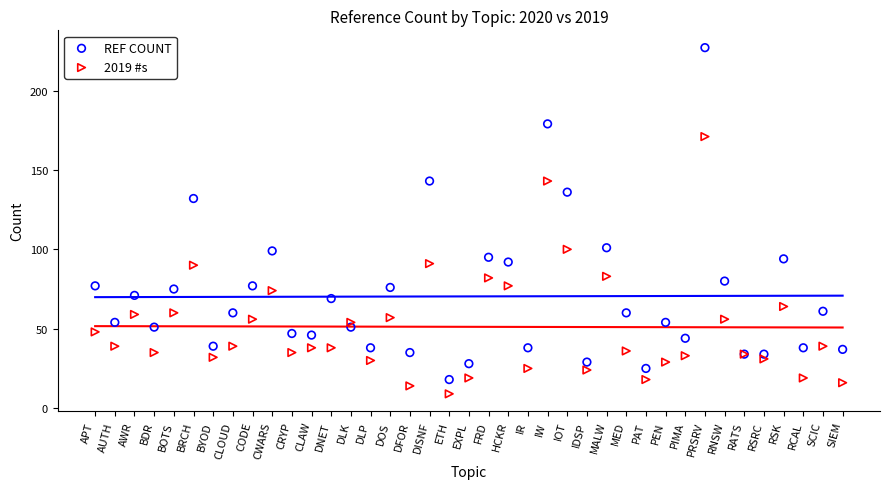

What is the total value across all series at AUTH?

214.5